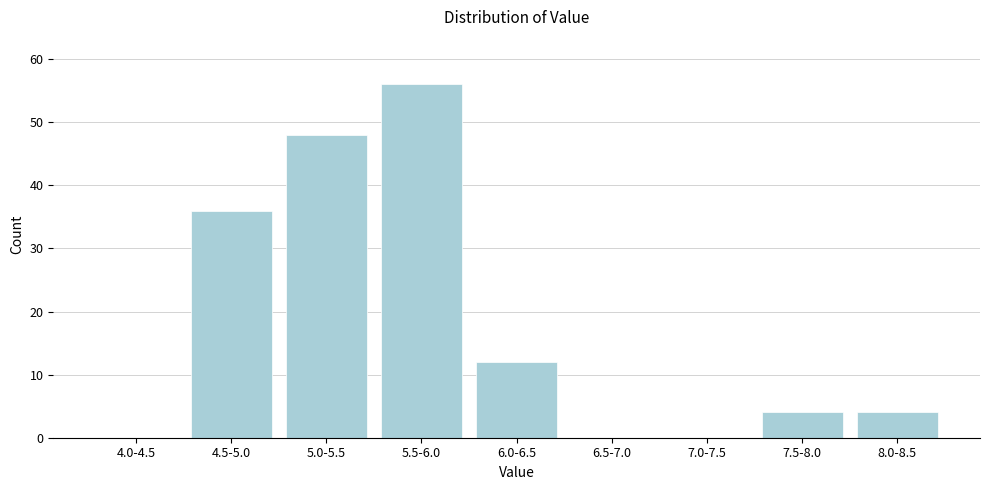

Reading left to right, extract all data points from this chart.

4.0-4.5=0	4.5-5.0=36	5.0-5.5=48	5.5-6.0=56	6.0-6.5=12	6.5-7.0=0	7.0-7.5=0	7.5-8.0=4	8.0-8.5=4